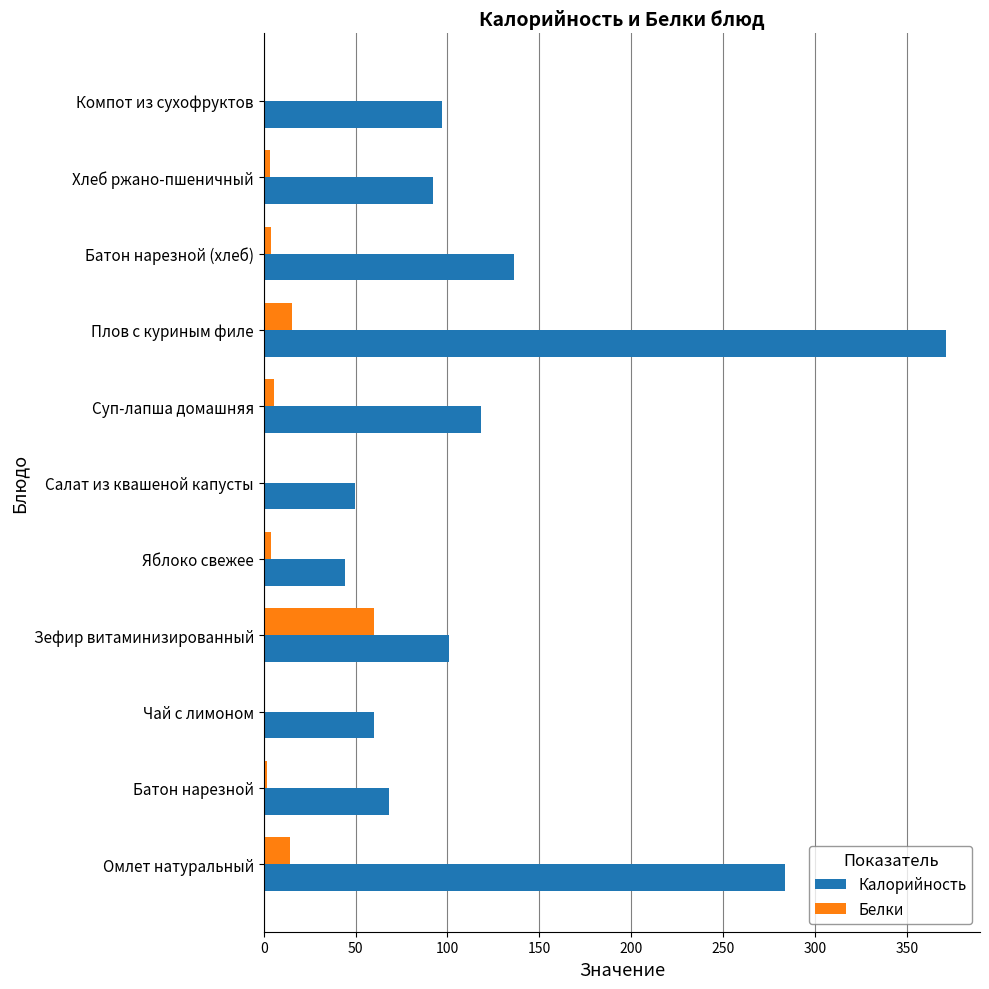

How many series are shown in this chart?

2